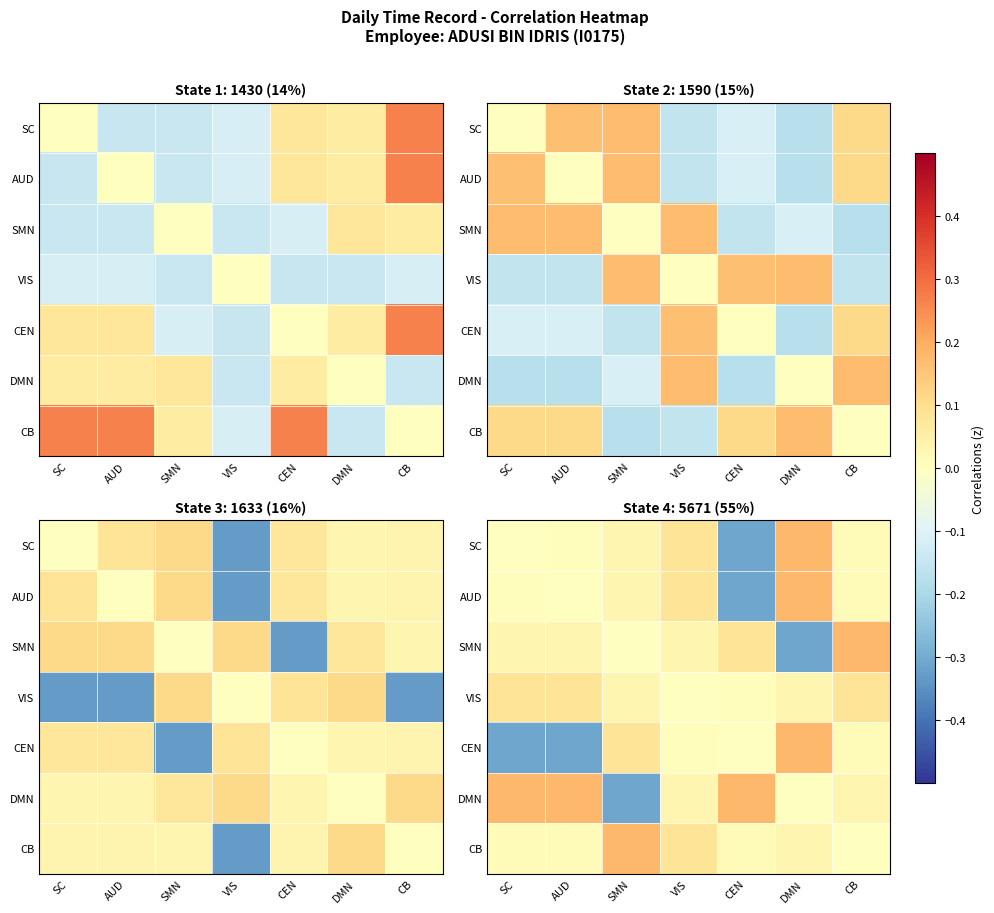

What is the maximum value for DMN?

0.2